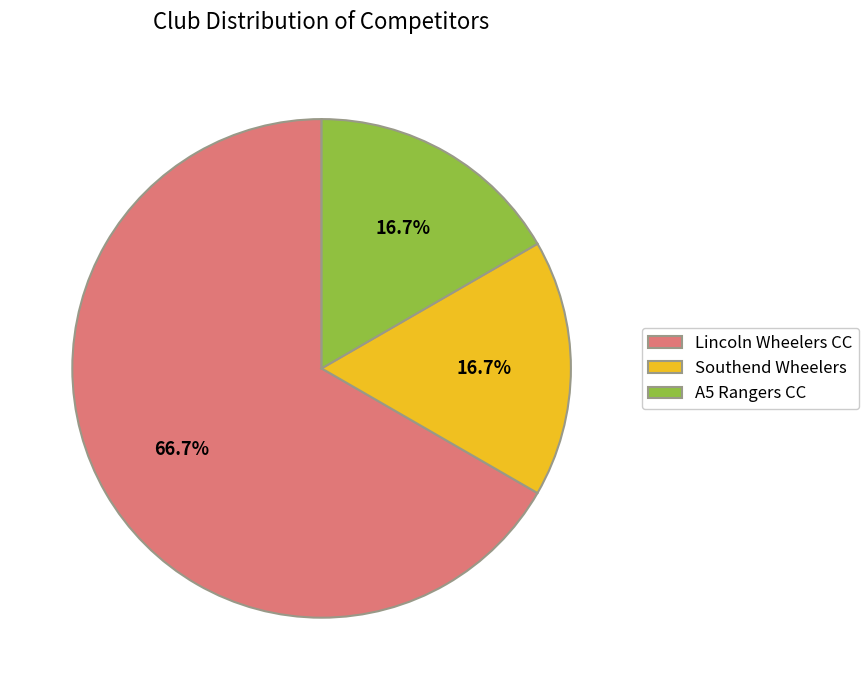

What is the total percentage of Lincoln Wheelers CC and A5 Rangers CC?

83.3%